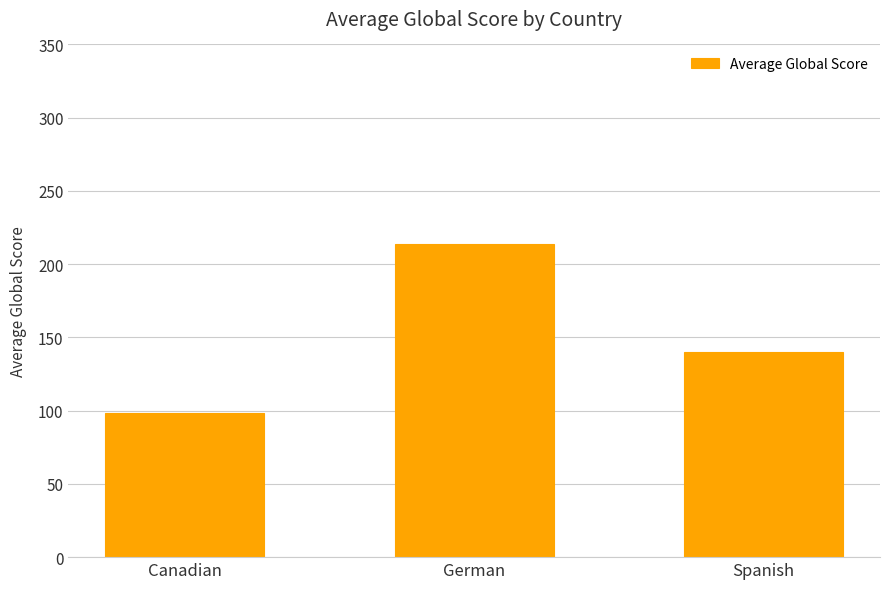

Reading left to right, extract all data points from this chart.

Canadian=98.3	German=214.1	Spanish=140.2